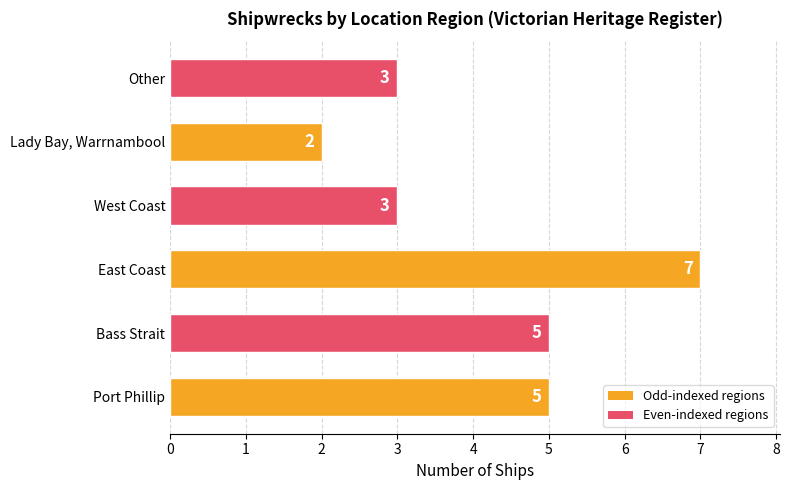

Reading bottom to top, extract all data points from this chart.

5	5	7	3	2	3